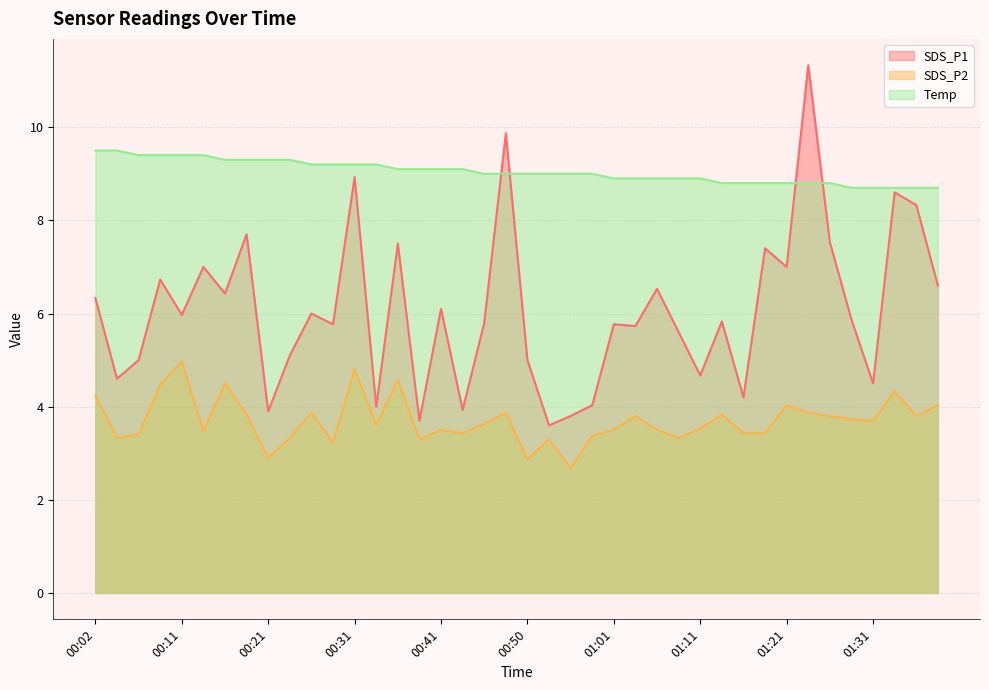

At which label does SDS_P2 first exceed 3?

00:02